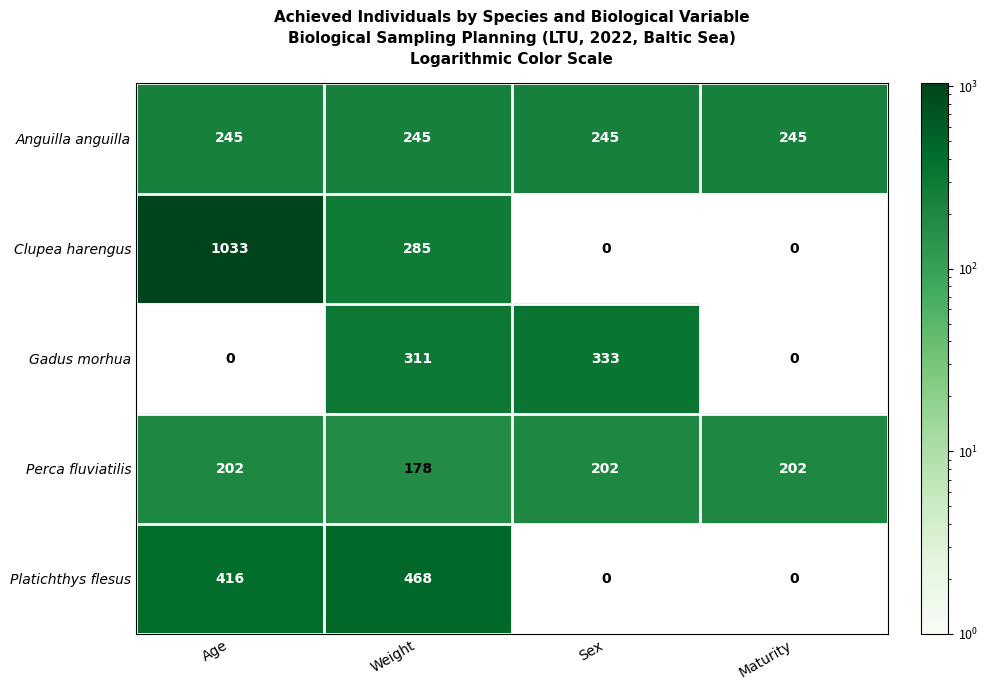

What is the sum of all Perca fluviatilis values?

784